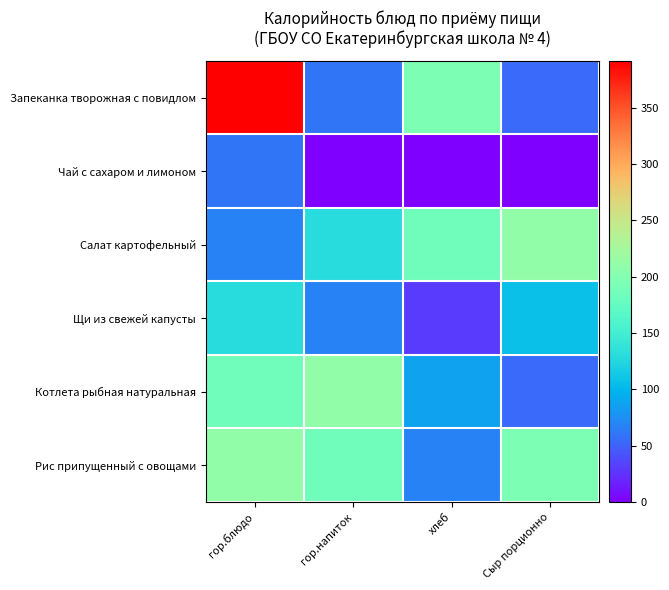

How many series are shown in this chart?

6